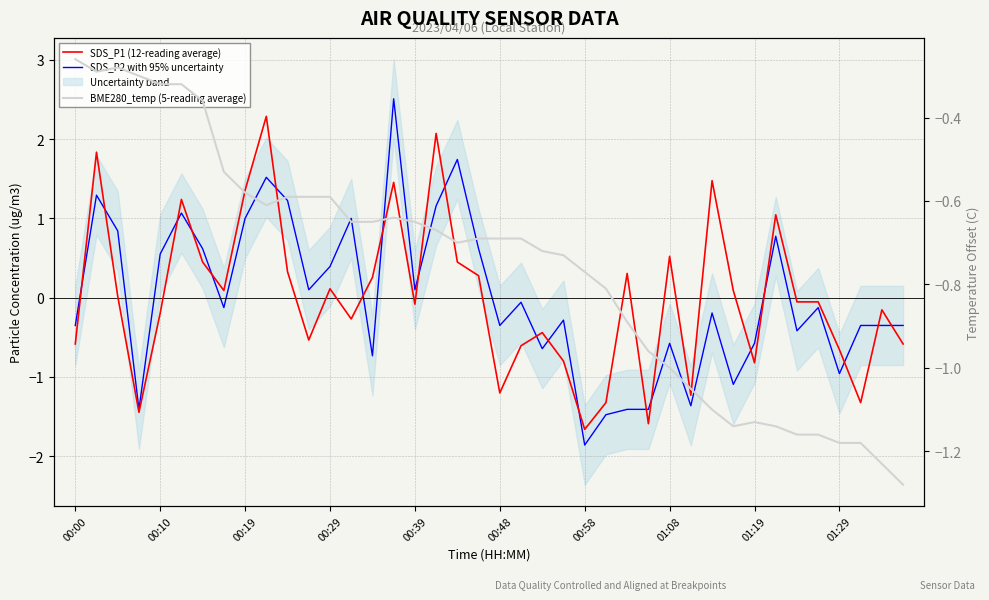

Is it true that SDS_P2 with 95% uncertainty equals -0.4 at 39?

True